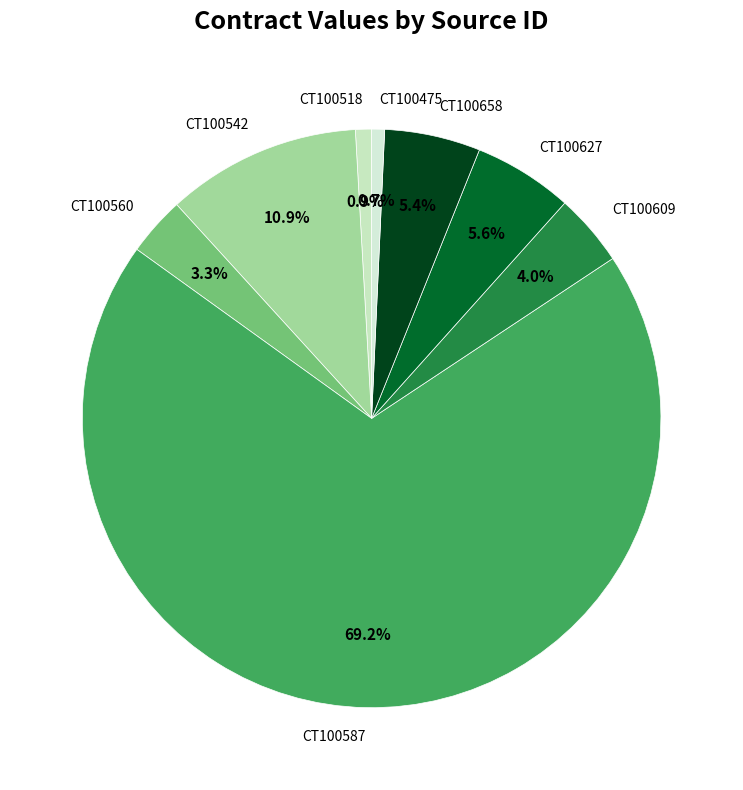

To the nearest percent, what is the average slice percentage?

12%